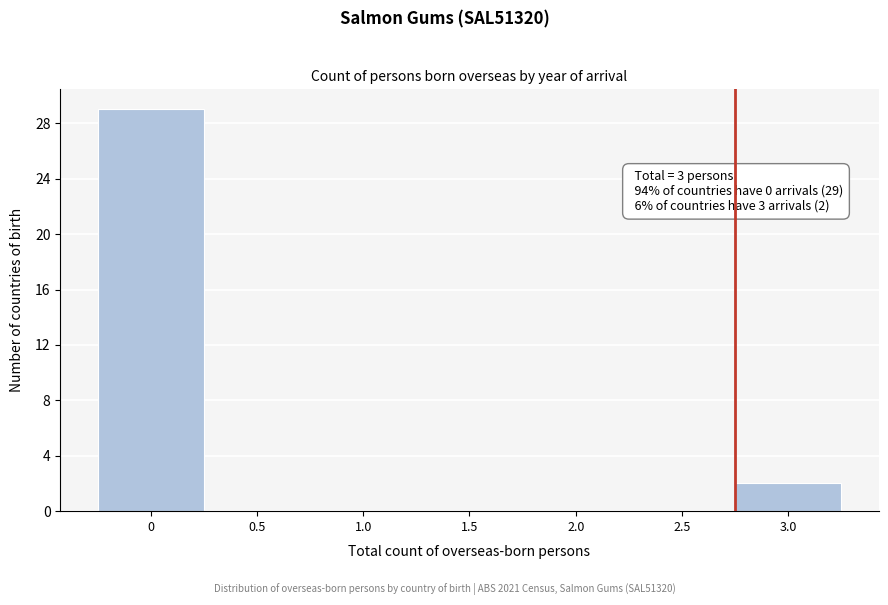

Reading left to right, what are all the values shown in this chart?

0=29	0.5=0	1.0=0	1.5=0	2.0=0	2.5=0	3.0=2